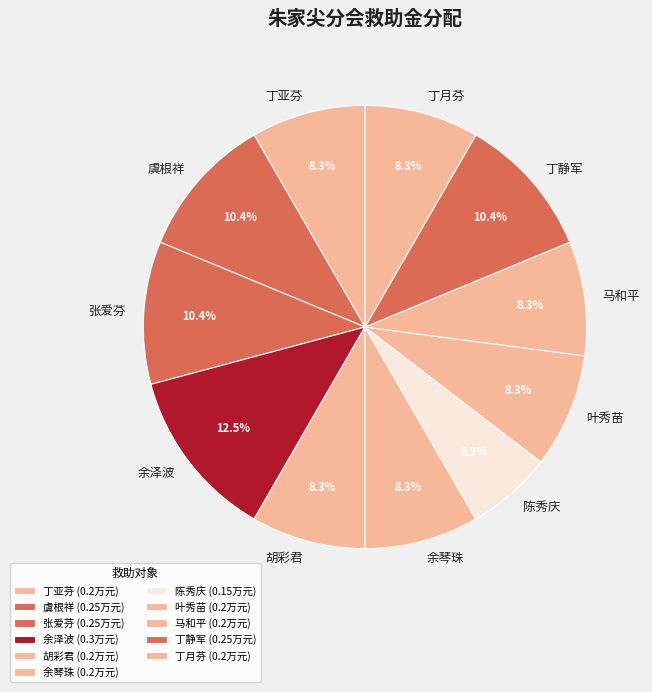

Which slice is the largest?

余泽波